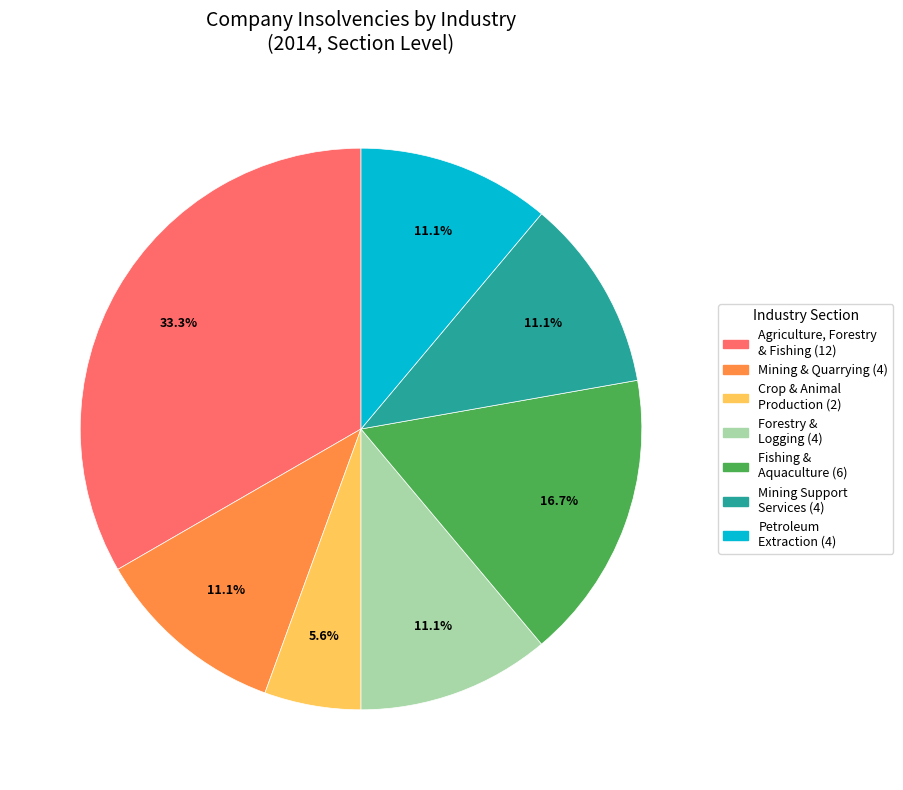

Is there a majority slice in this chart?

No